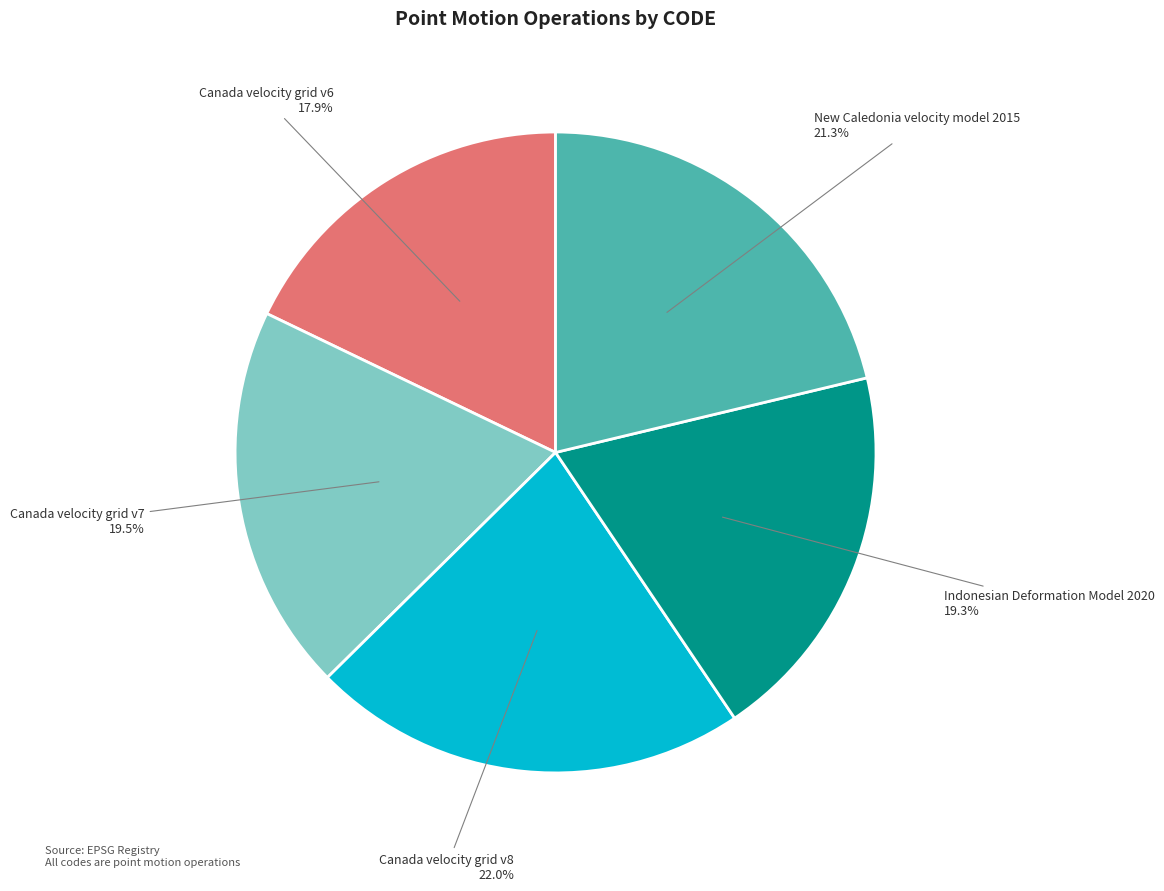

Count the number of slices in the pie.

5